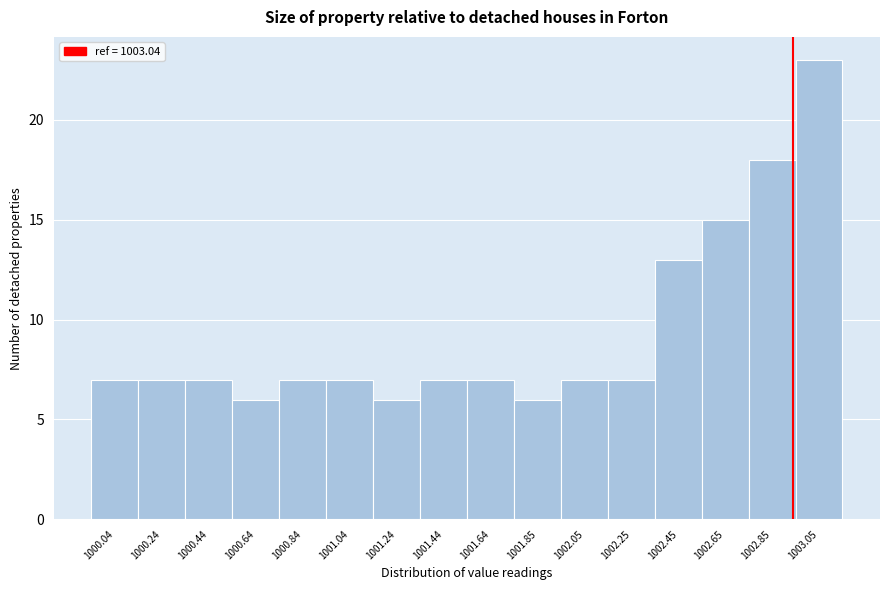

Reading left to right, transcribe all the data shown in this chart.

7	7	7	6	7	7	6	7	7	6	7	7	13	15	18	23